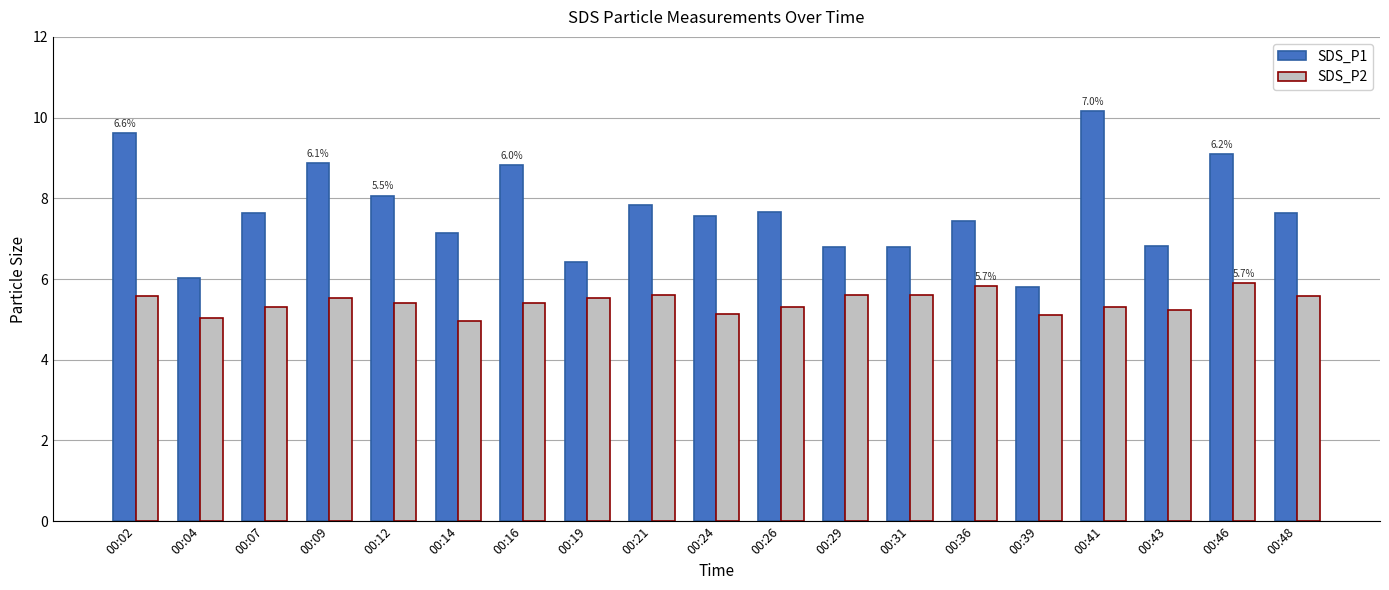

Where does the SDS_P1 series first go above 7?

00:02